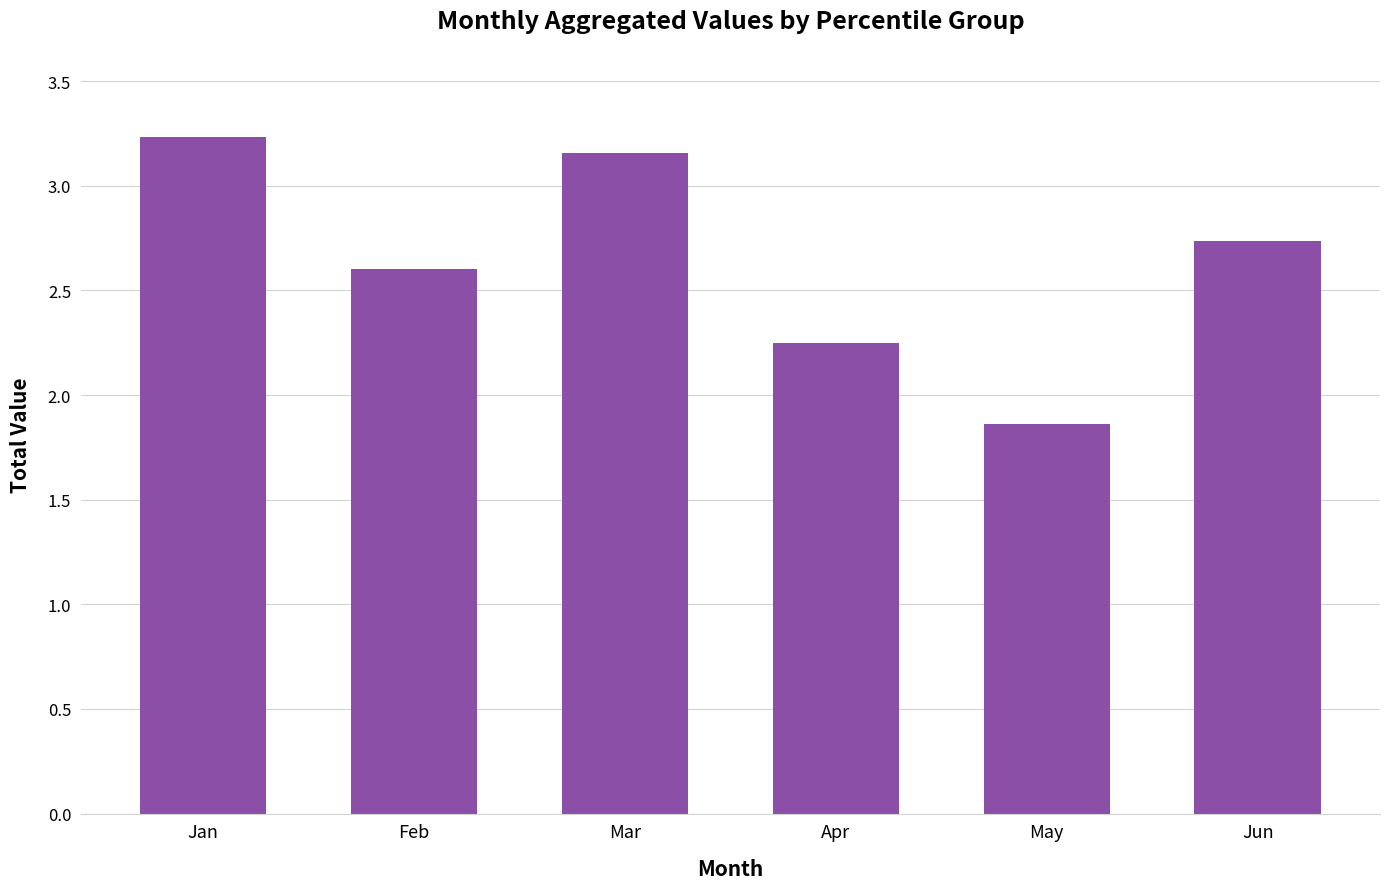

What is the change in value from Jan to May?

-1.4